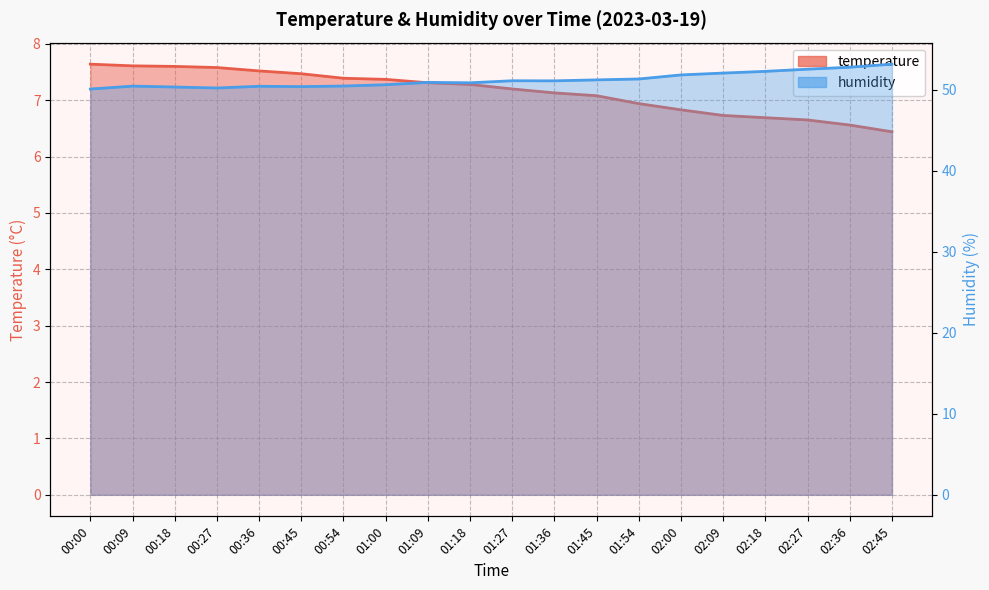

What is the total value across all series at 00:18?

57.9